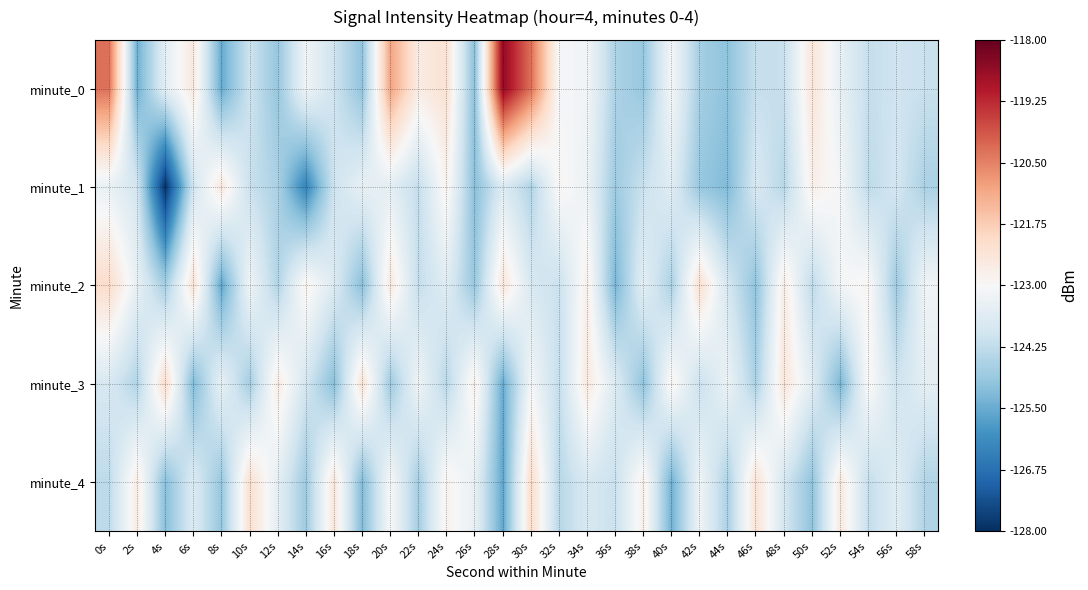

Reading right to left, transcribe all the data shown in this chart.

minute_0: 58s=-124.1	56s=-124.0	54s=-124.2	52s=-123.4	50s=-122.4	48s=-124.1	46s=-124.2	44s=-125.0	42s=-124.7	40s=-123.1	38s=-124.9	36s=-124.6	34s=-123.1	32s=-123.1	30s=-120.2	28s=-118.6	26s=-125.1	24s=-122.3	22s=-122.6	20s=-121.0	18s=-125.0	16s=-124.0	14s=-123.2	12s=-124.9	10s=-124.0	8s=-125.5	6s=-122.5	4s=-123.5	2s=-125.4	0s=-120.3
minute_1: 58s=-124.6	56s=-123.9	54s=-124.3	52s=-123.1	50s=-122.7	48s=-124.4	46s=-123.8	44s=-125.2	42s=-124.9	40s=-123.6	38s=-124.1	36s=-124.8	34s=-123.3	32s=-122.9	30s=-124.5	28s=-123.7	26s=-125.1	24s=-122.8	22s=-124.2	20s=-123.5	18s=-123.4	16s=-124.0	14s=-126.3	12s=-124.6	10s=-124.1	8s=-122.5	6s=-123.9	4s=-127.9	2s=-123.9	0s=-123.4
minute_2: 58s=-123.2	56s=-124.8	54s=-122.9	52s=-123.1	50s=-124.3	48s=-122.6	46s=-125.0	44s=-123.9	42s=-122.2	40s=-124.6	38s=-123.5	36s=-125.3	34s=-122.7	32s=-124.1	30s=-123.8	28s=-122.4	26s=-124.9	24s=-123.6	22s=-124.2	20s=-122.5	18s=-125.1	16s=-123.7	14s=-122.8	12s=-124.5	10s=-123.2	8s=-125.6	6s=-122.3	4s=-124.7	2s=-123.4	0s=-122.1
minute_3: 58s=-123.5	56s=-124.0	54s=-122.9	52s=-125.3	50s=-123.6	48s=-122.4	46s=-124.6	44s=-123.3	42s=-124.1	40s=-122.8	38s=-125.0	36s=-123.7	34s=-122.5	32s=-124.2	30s=-123.1	28s=-125.5	26s=-122.7	24s=-124.4	22s=-123.2	20s=-124.8	18s=-122.3	16s=-125.1	14s=-123.9	12s=-122.6	10s=-124.7	8s=-123.4	6s=-125.2	4s=-122.1	2s=-124.5	0s=-123.8
minute_4: 58s=-124.5	56s=-123.6	54s=-124.2	52s=-122.5	50s=-125.0	48s=-123.9	46s=-122.3	44s=-124.6	42s=-123.2	40s=-125.4	38s=-122.7	36s=-124.1	34s=-123.8	32s=-124.4	30s=-122.1	28s=-125.6	26s=-123.4	24s=-122.8	22s=-124.7	20s=-123.0	18s=-125.2	16s=-122.4	14s=-124.8	12s=-123.5	10s=-122.2	8s=-124.9	6s=-123.7	4s=-125.1	2s=-122.6	0s=-124.3